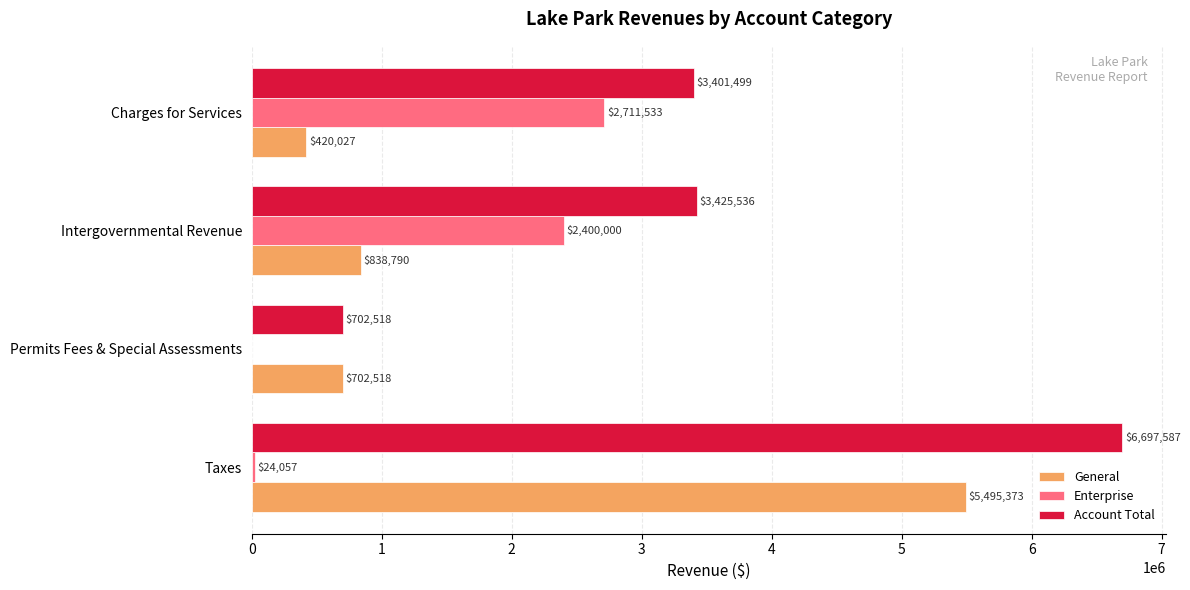

Which series changed the most between Permits Fees & Special Assessments and Charges for Services?

Enterprise